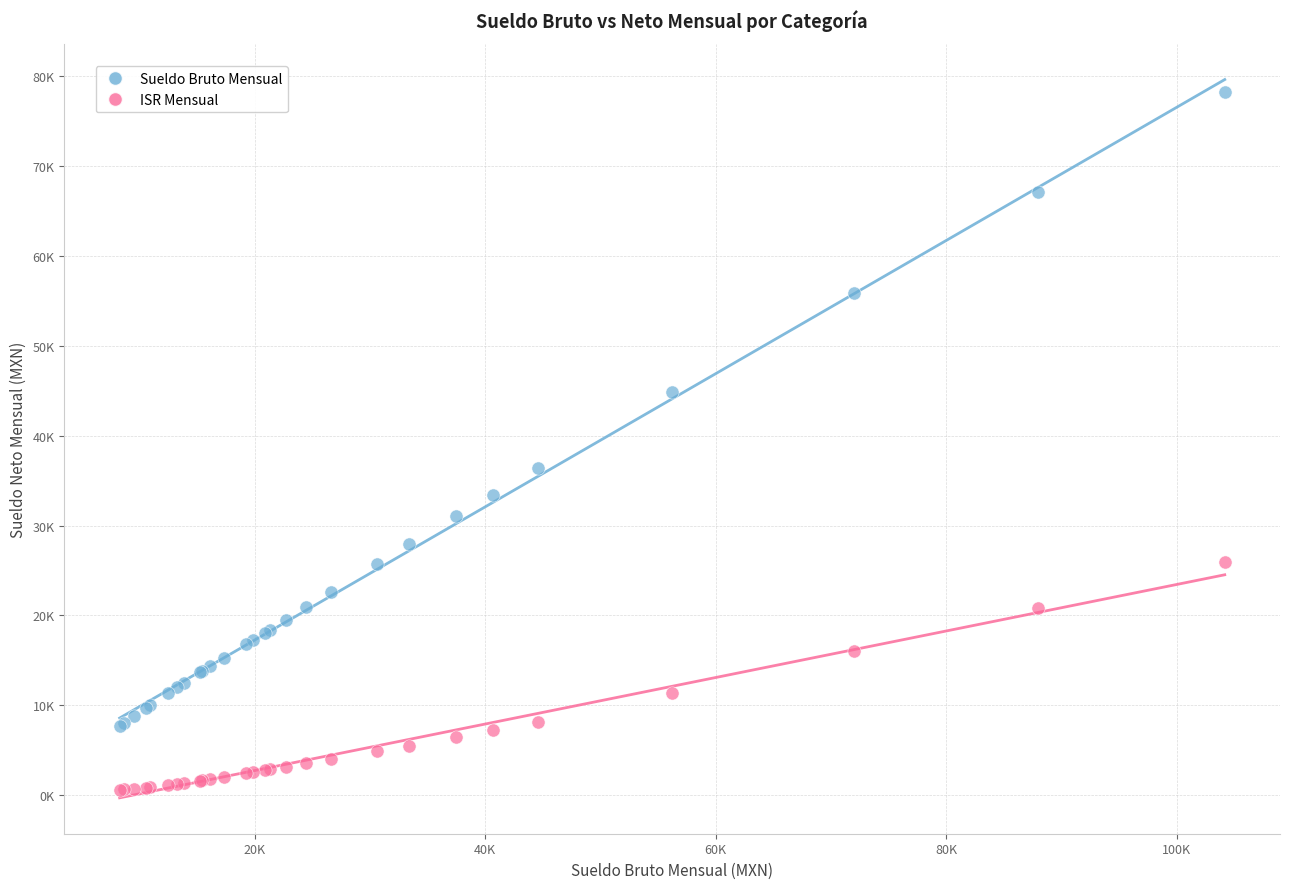

Which series contains the lowest Y value?

ISR Mensual